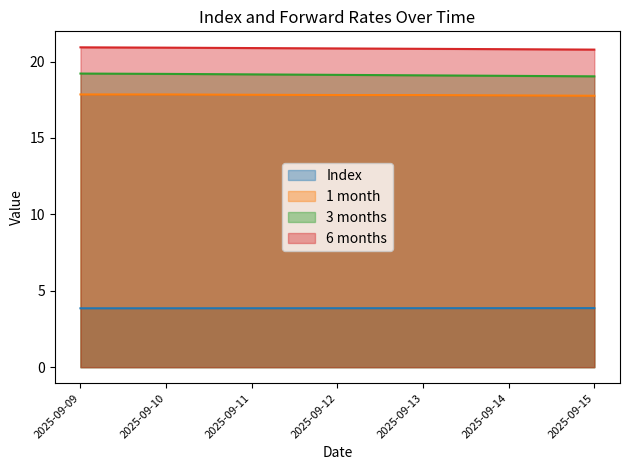

Count the 3 months values in the range 19 to 20.

7